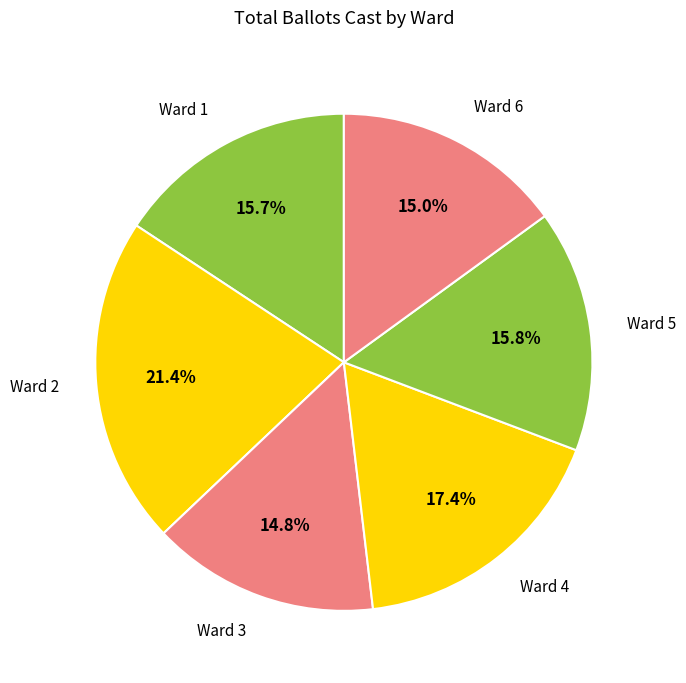

To the nearest percent, what is the average slice percentage?

17%